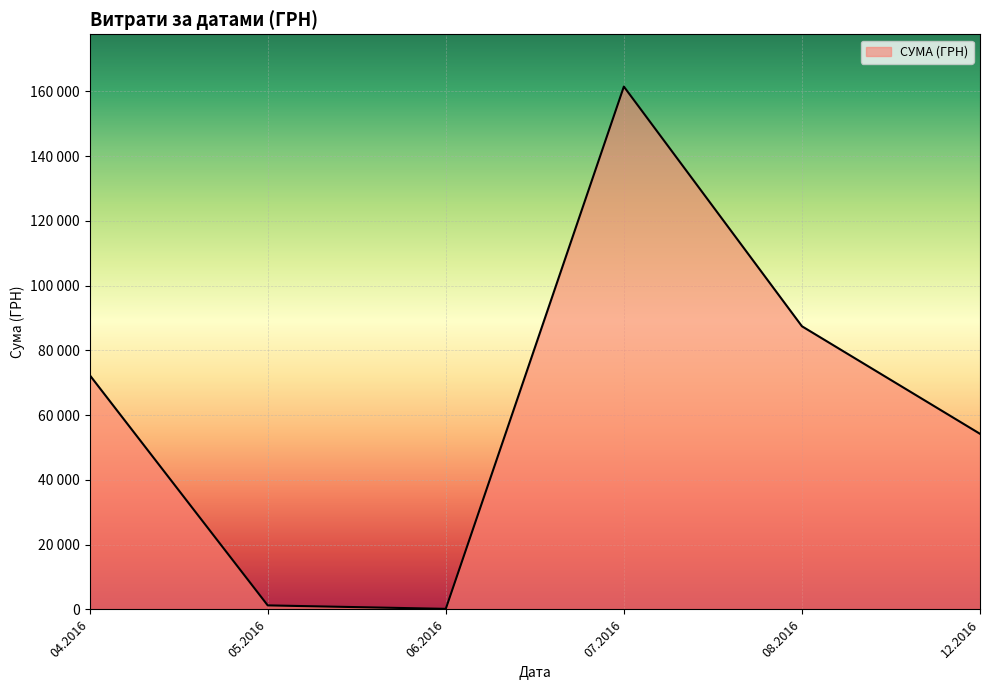

Does the chart display data point markers on the line(s)?

No